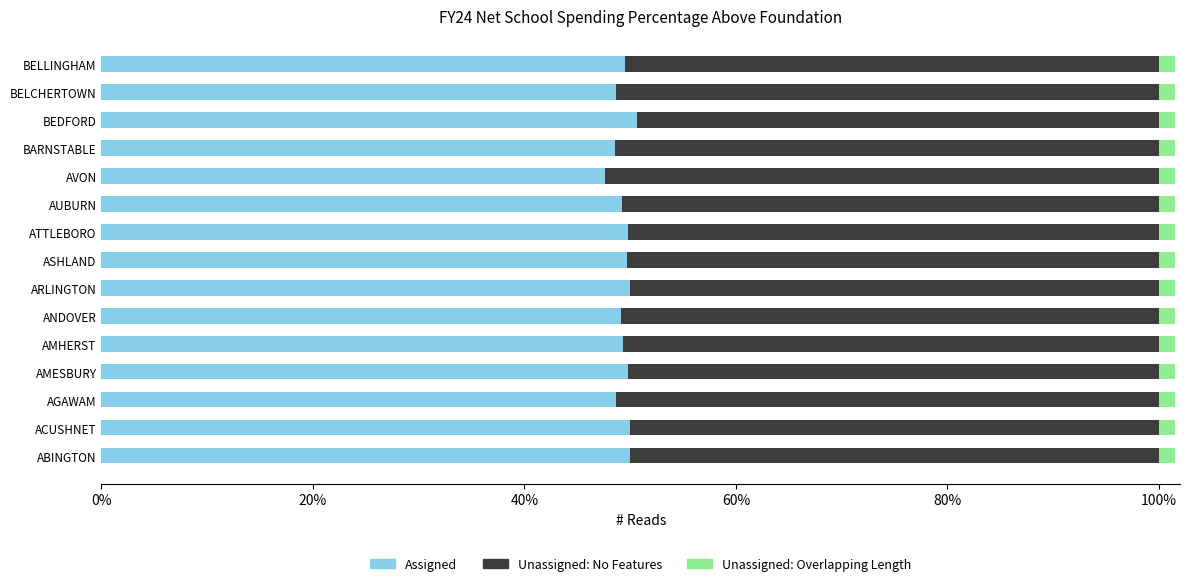

What is the highest value of the Assigned series?

50.7